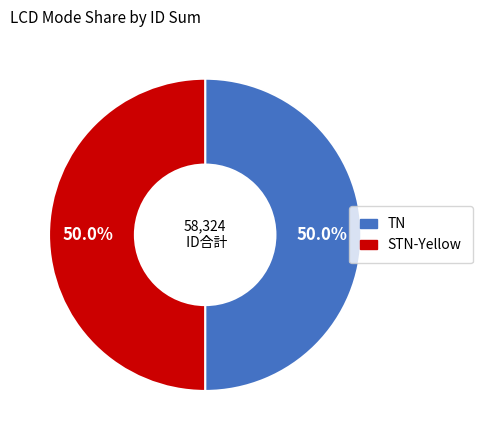

Do TN and STN-Yellow together represent more than half of the pie?

Yes